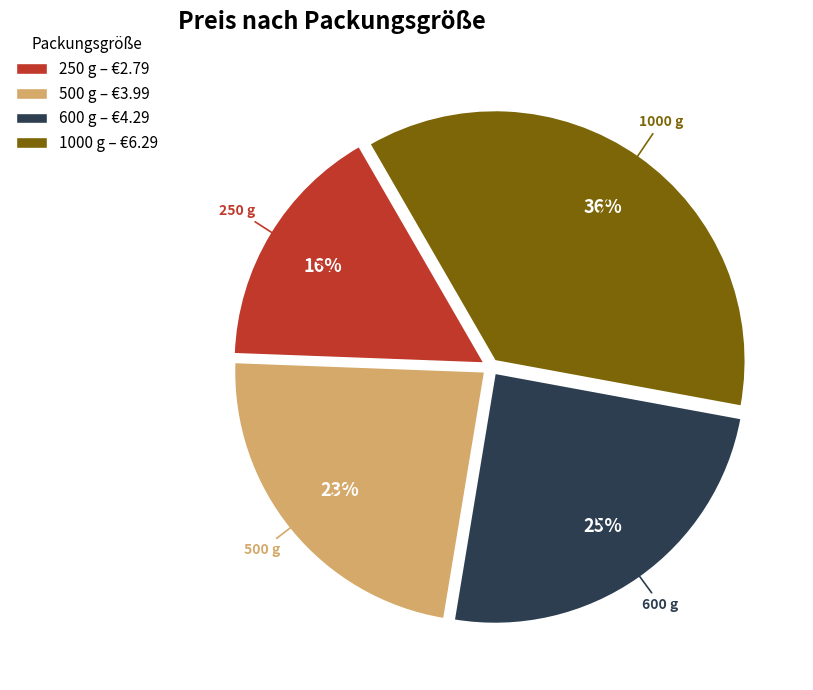

Approximately how many times larger is the value at 250 compared to 500?

0.7